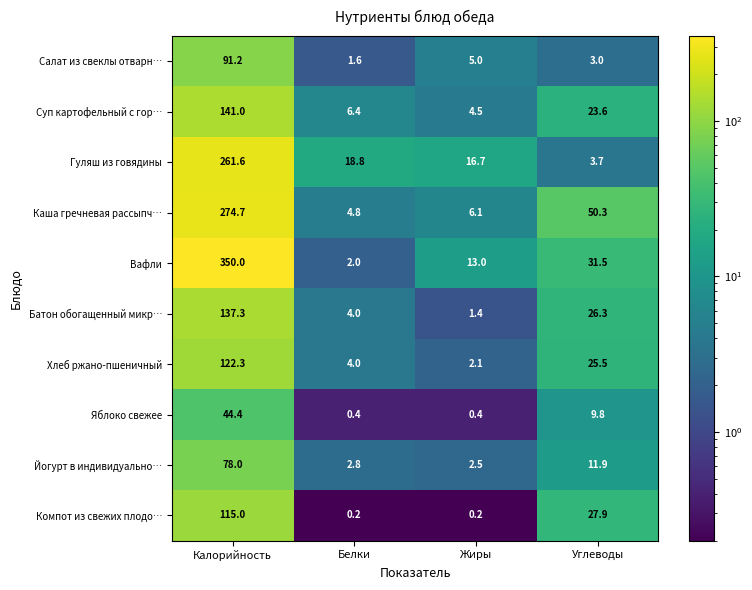

What is the difference between the maximum and second lowest values in the Яблоко свежее series?

44.0